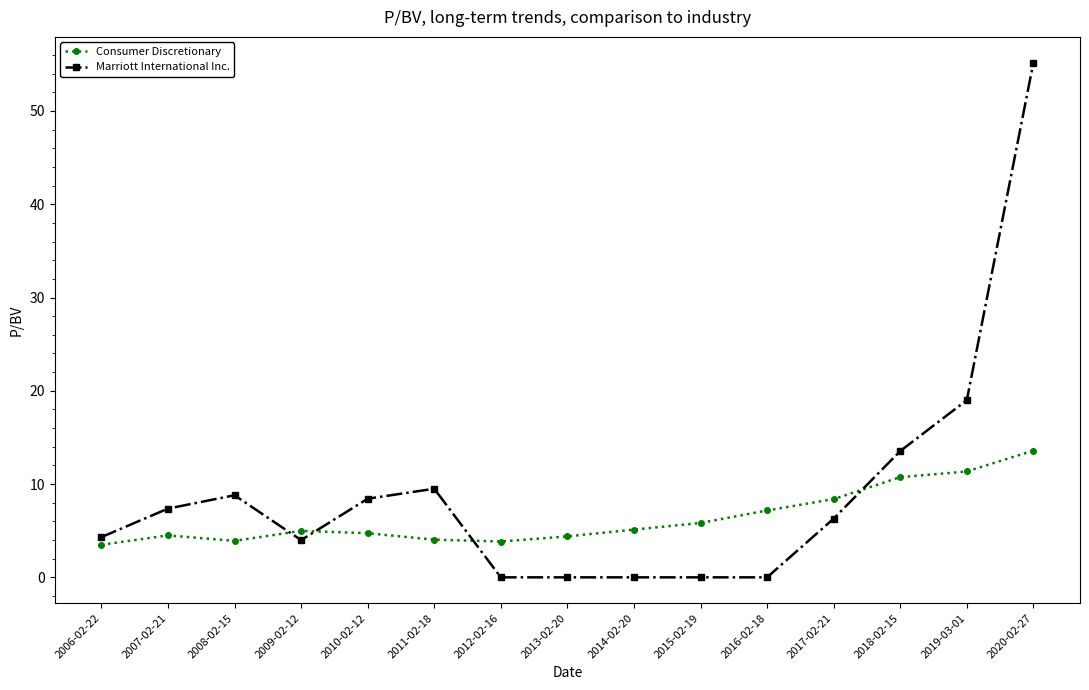

What is the sum of all Marriott International Inc. values?

136.4